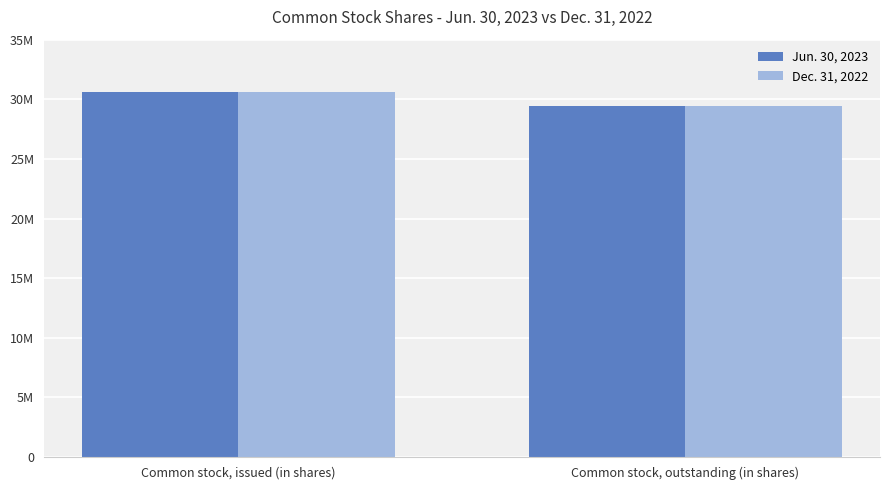

What is the sum of the Jun. 30, 2023 values at Common stock, issued (in shares) and Common stock, outstanding (in shares)?

60007415